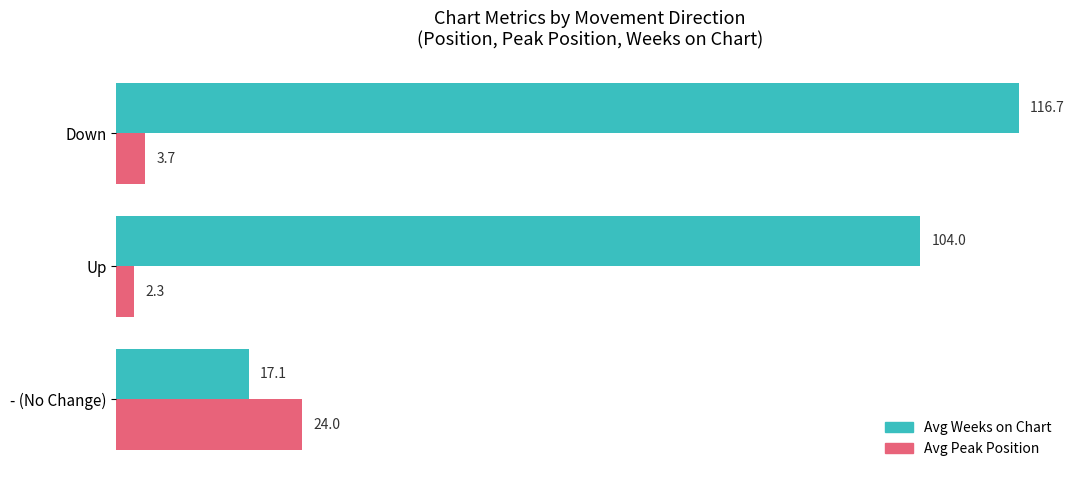

Which series has the largest total across all categories?

Avg Weeks on Chart